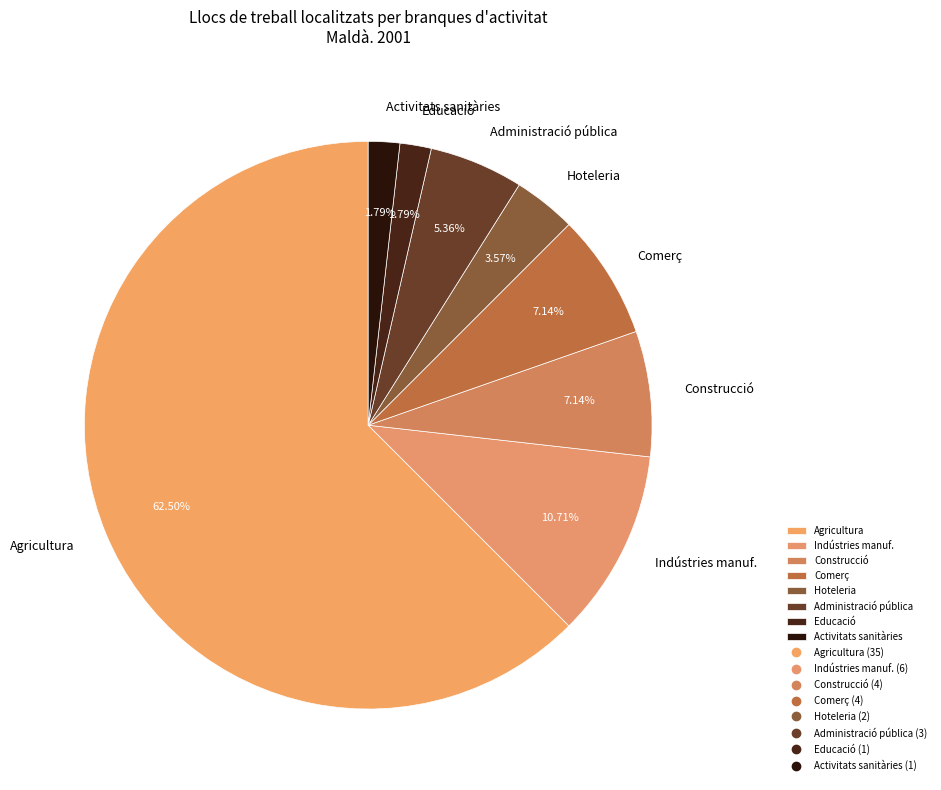

Which slice is the largest?

Agricultura